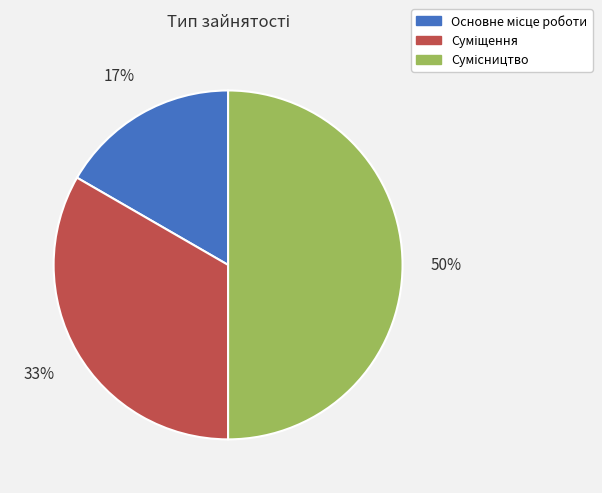

To the nearest percent, what is the difference between the largest and smallest slice percentages?

33%